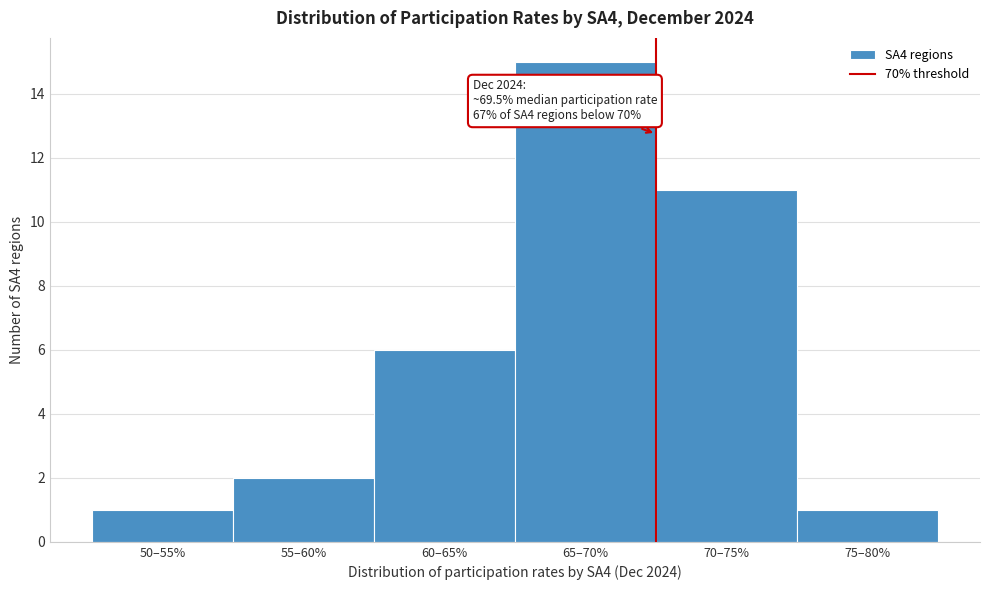

Reading left to right, transcribe all the data shown in this chart.

1	2	6	15	11	1